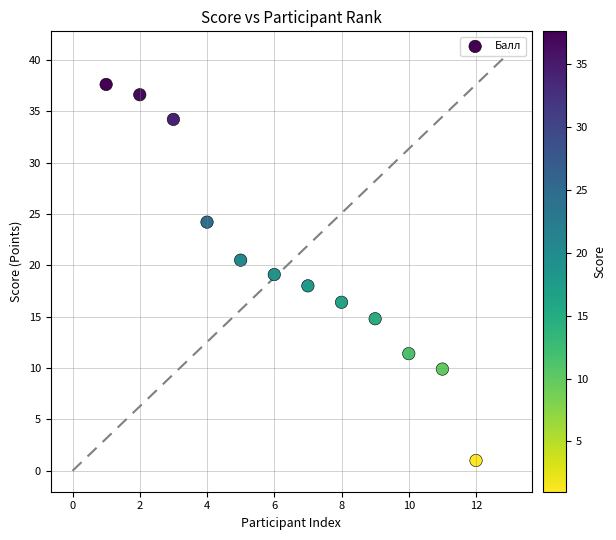

What is the average X value?

6.5